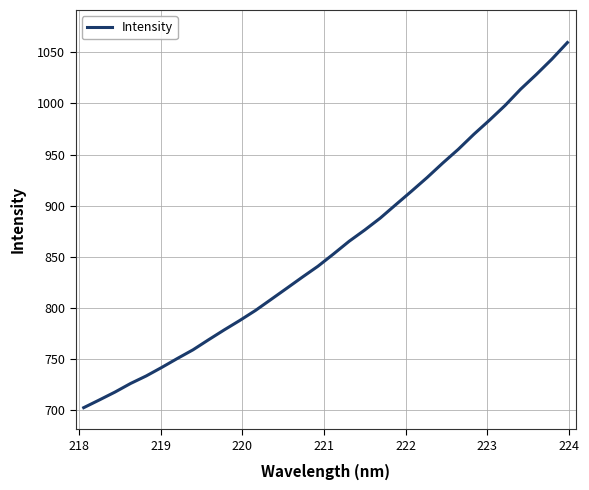

What is the maximum value shown in the chart?

1059.6